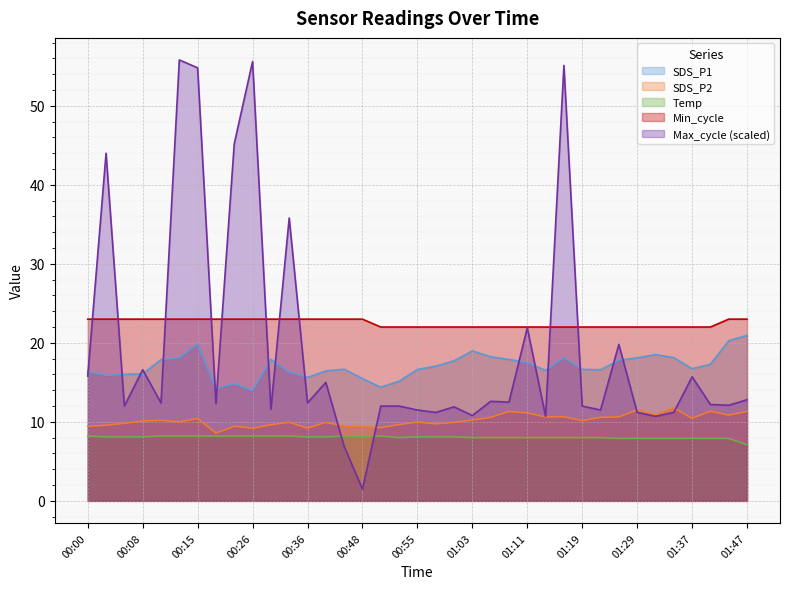

What is the value of the SDS_P1 point at the 26th from the left?

16.5